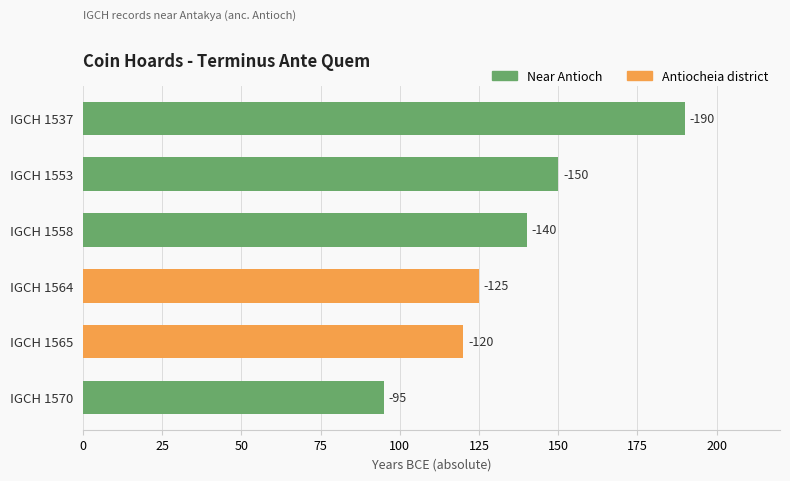

Approximately how many times larger is the value at IGCH 1537 compared to IGCH 1570?

2.0